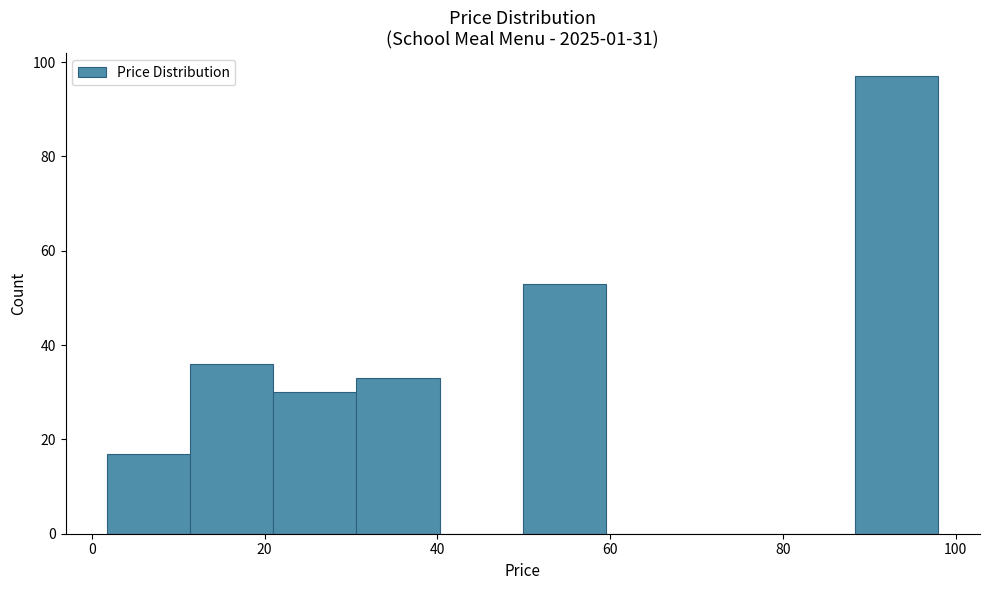

What is the height of the bar covering 12 to 22 on the x-axis? Neither the bar edges nor the heights are printed on the chart, so give them approximately, as read against the axes.

36